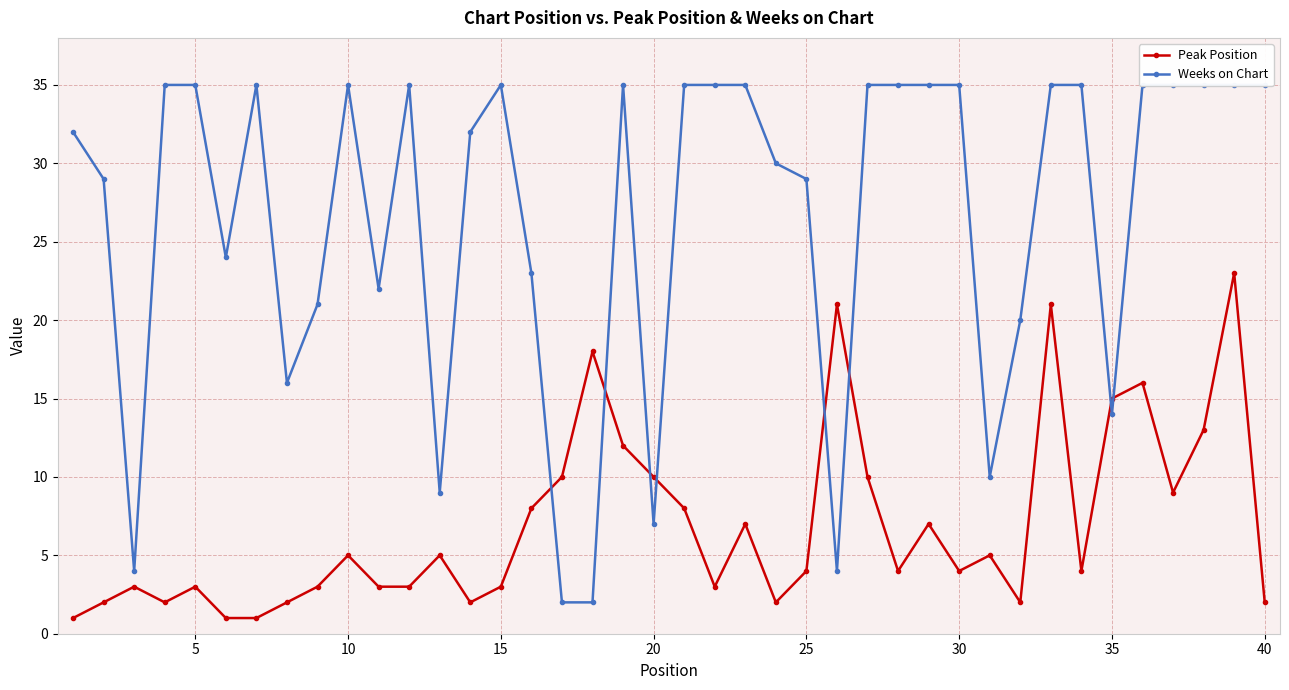

How many interior local valleys does the Weeks on Chart series have?

9